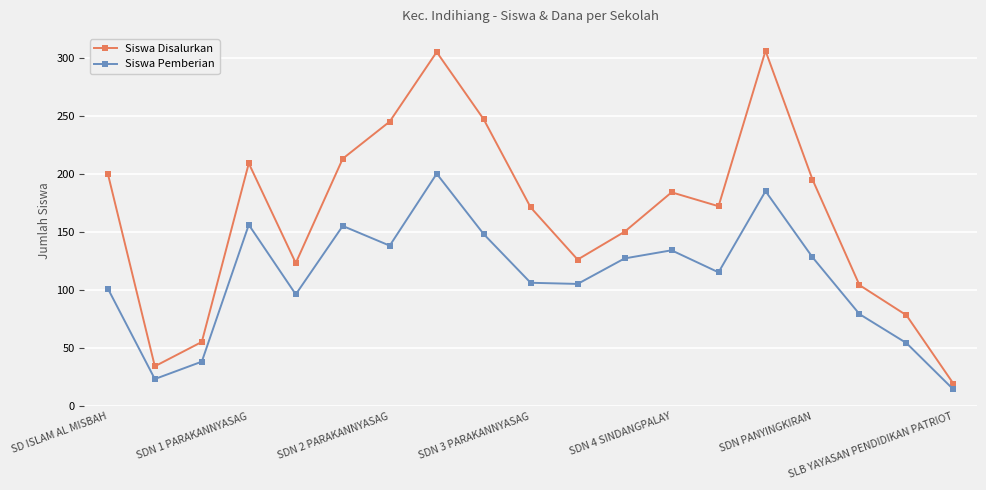

What is the minimum value for Siswa Pemberian?

14